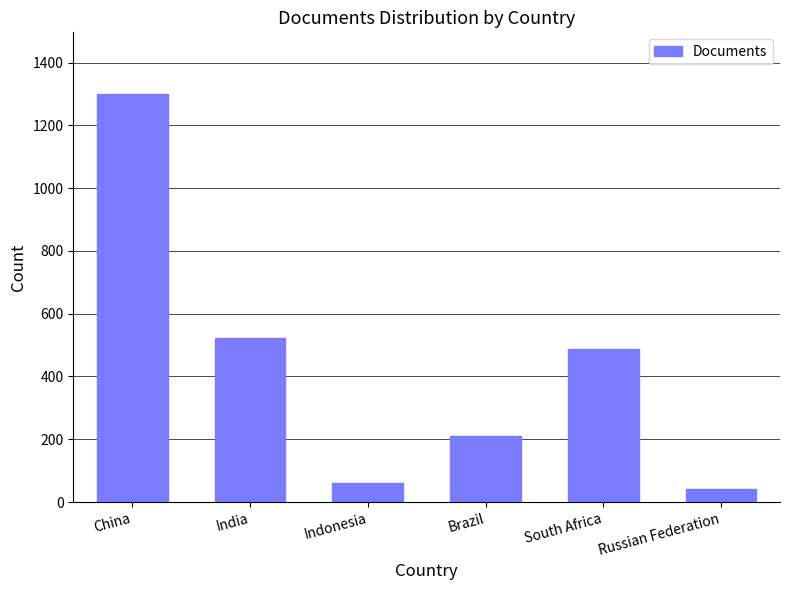

Reading right to left, what are all the values shown in this chart?

Russian Federation=43	South Africa=487	Brazil=211	Indonesia=59	India=522	China=1301